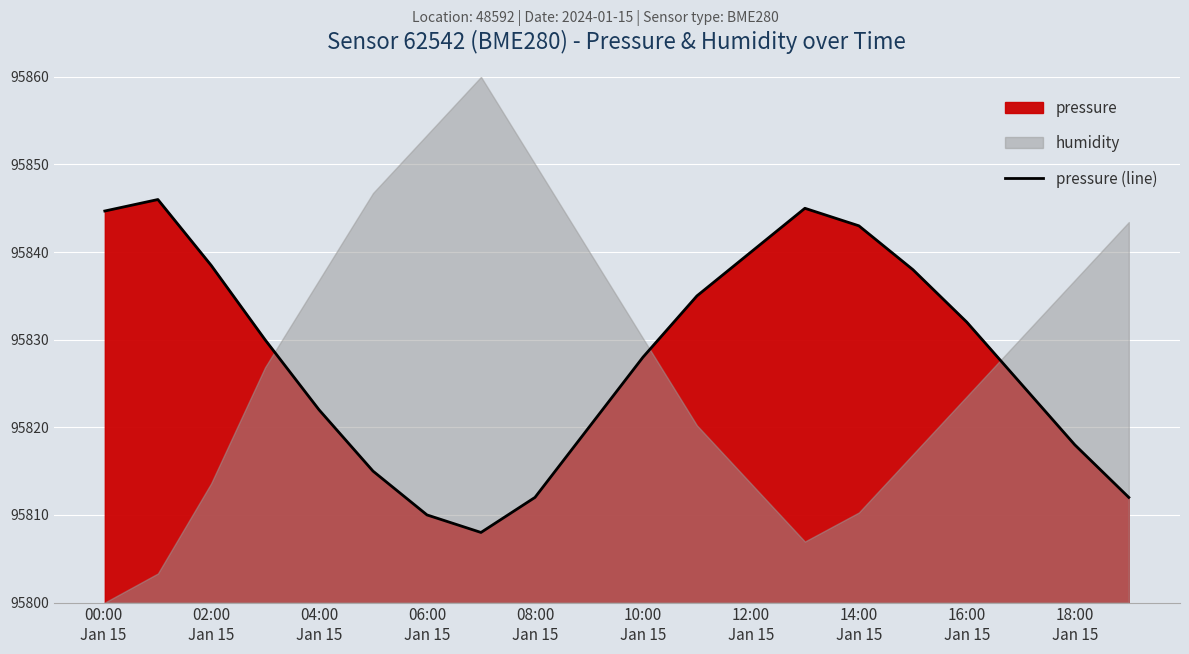

What is the minimum value for pressure (line)?

95808.0